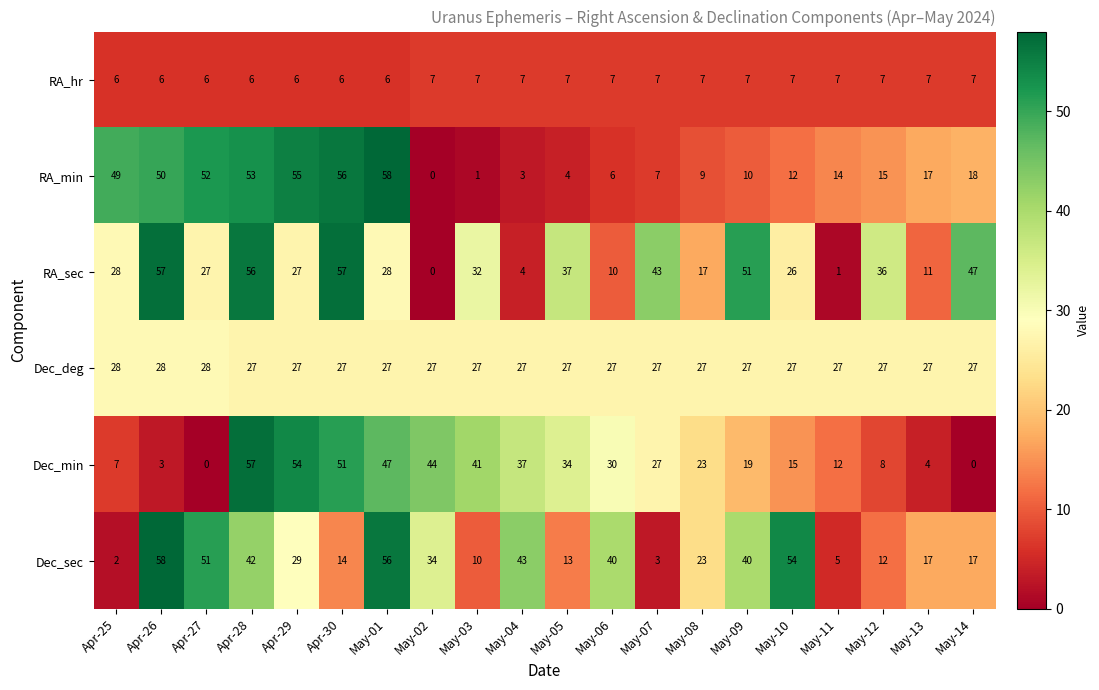

Which series has the largest total across all categories?

RA_sec